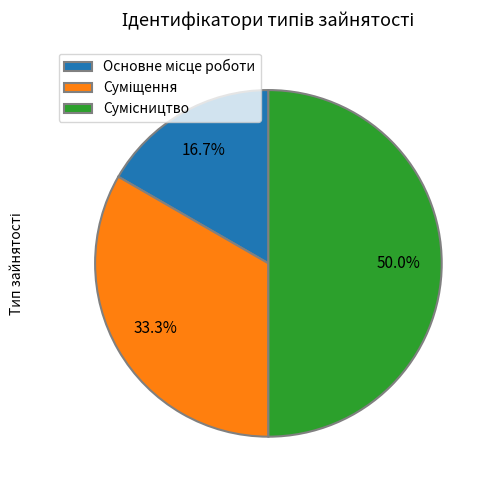

Approximately how many times larger is the value at Основне місце роботи compared to Сумісництво?

0.3